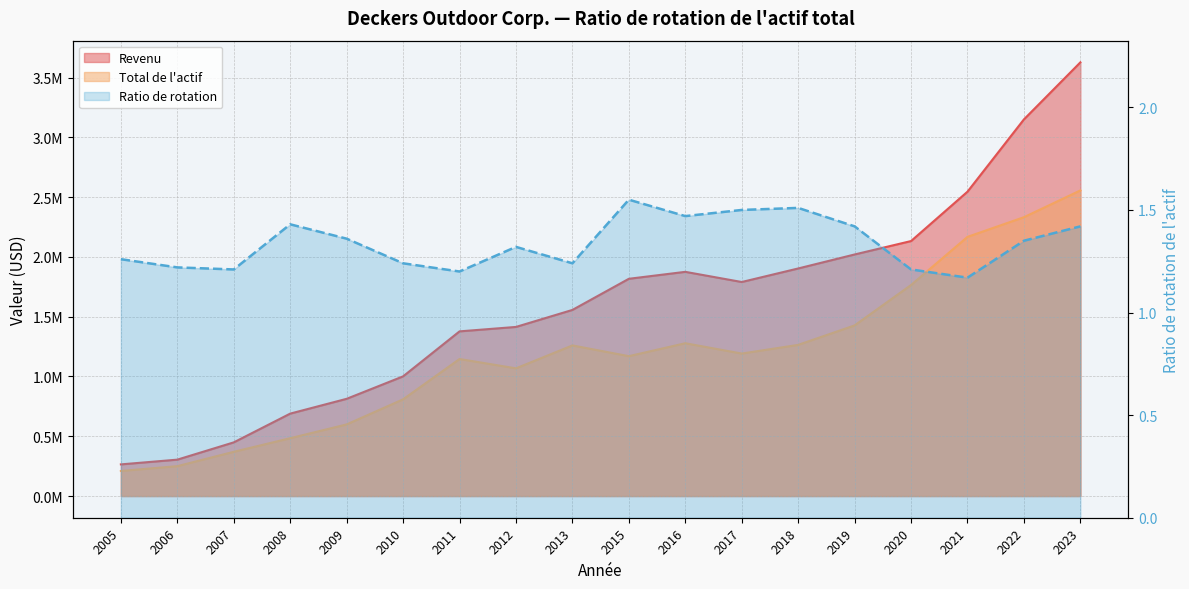

List the labels in order of value, smallest first.

2021, 2011, 2007, 2020, 2006, 2010, 2013, 2005, 2012, 2022, 2009, 2019, 2023, 2008, 2016, 2017, 2018, 2015